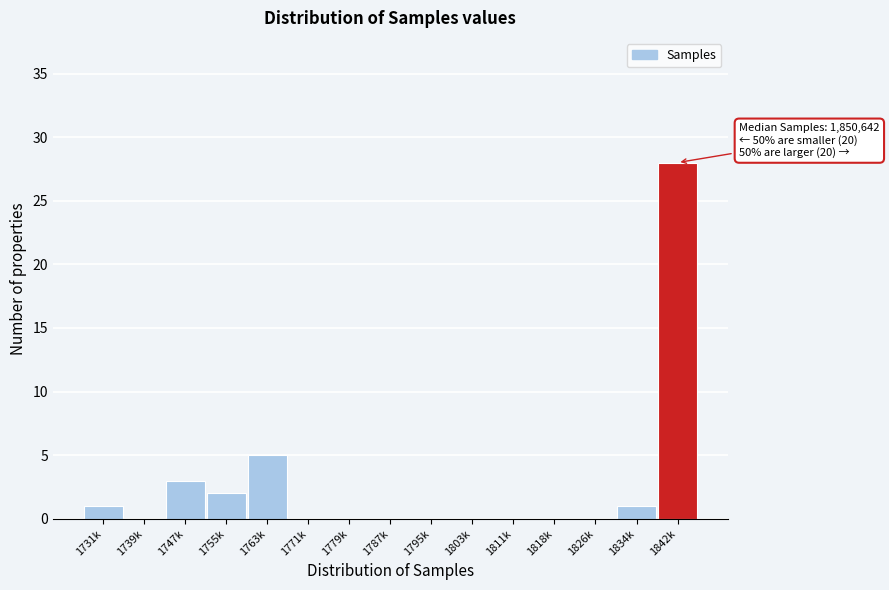

Reading left to right, what are all the values shown in this chart?

1731k=1	1739k=0	1747k=3	1755k=2	1763k=5	1771k=0	1779k=0	1787k=0	1795k=0	1803k=0	1811k=0	1818k=0	1826k=0	1834k=1	1842k=28